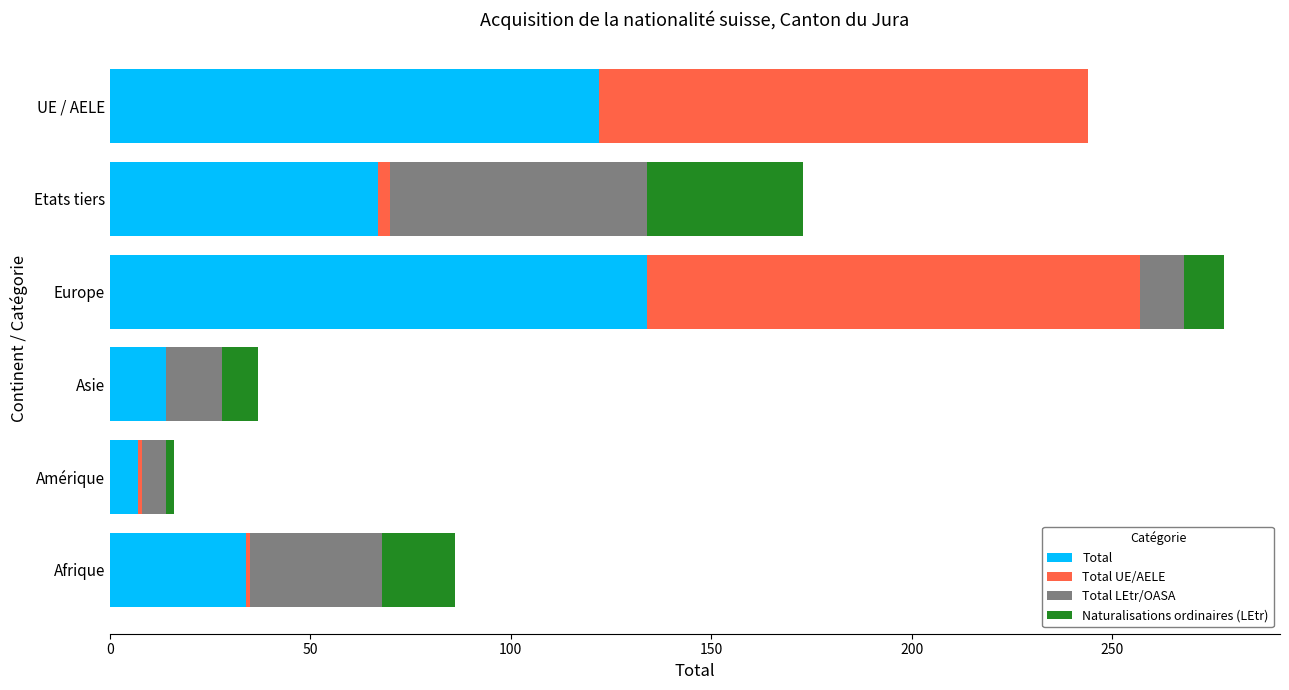

What is the highest value of the Total series?

134